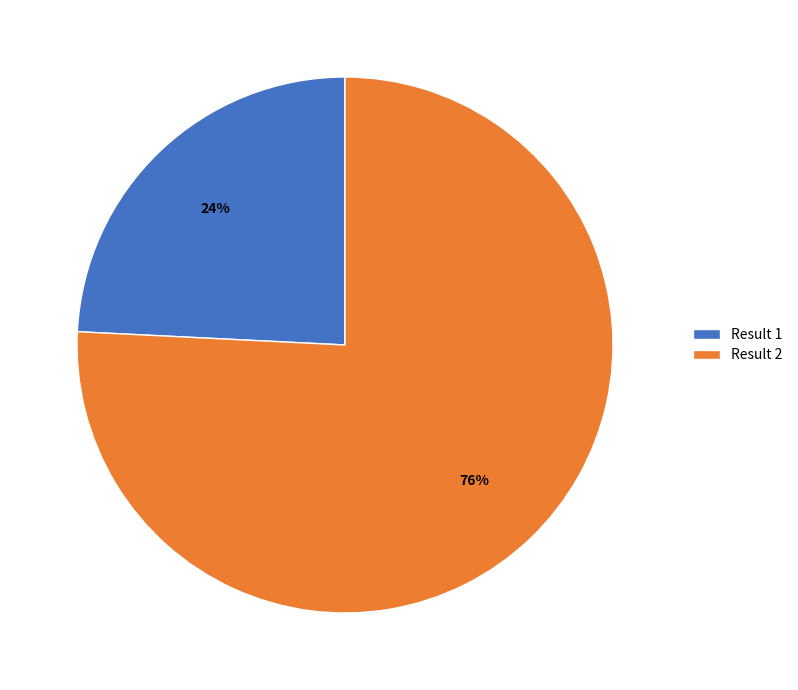

Which slice is the largest?

Result 2